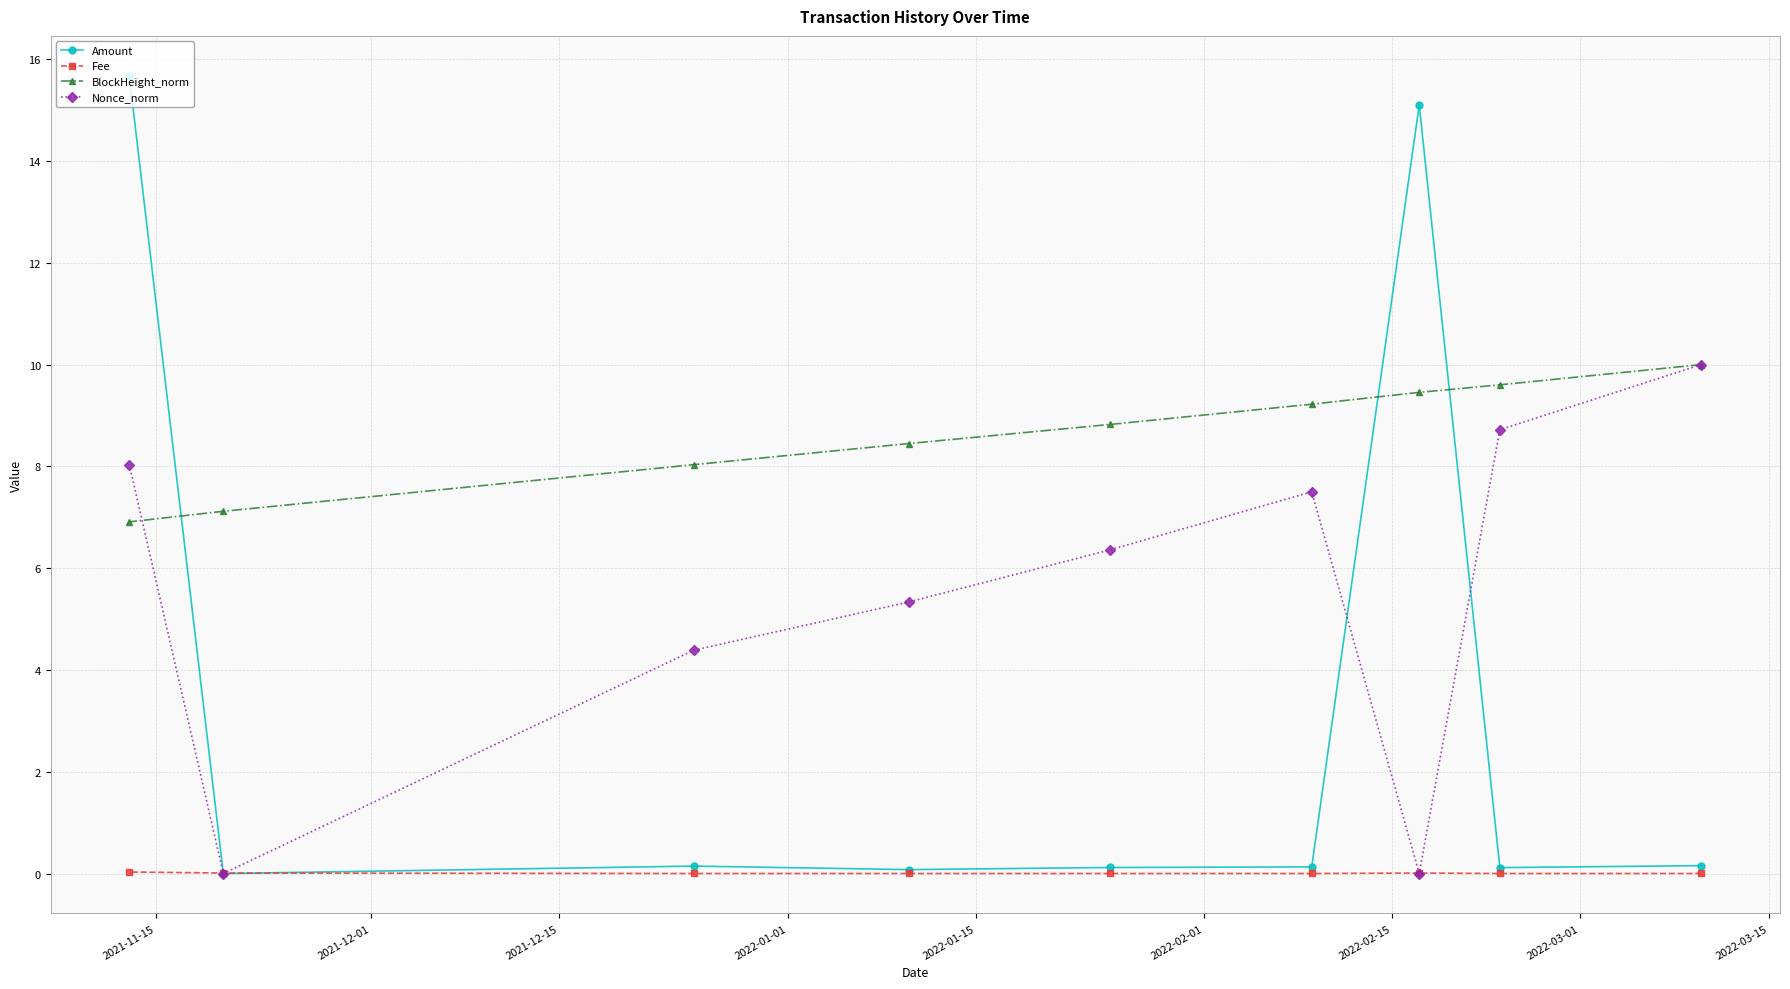

Which series has the widest spread of values?

Amount